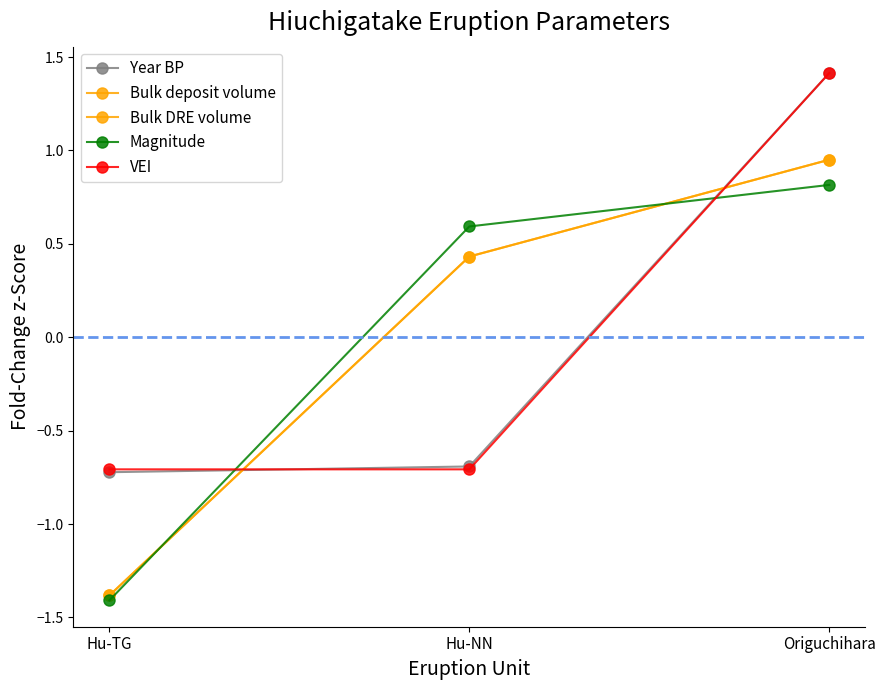

Reading right to left, extract all data points from this chart.

Year BP: 1.4	-0.7	-0.7
Bulk deposit volume: 1.0	0.4	-1.4
Bulk DRE volume: 1.0	0.4	-1.4
Magnitude: 0.8	0.6	-1.4
VEI: 1.4	-0.7	-0.7